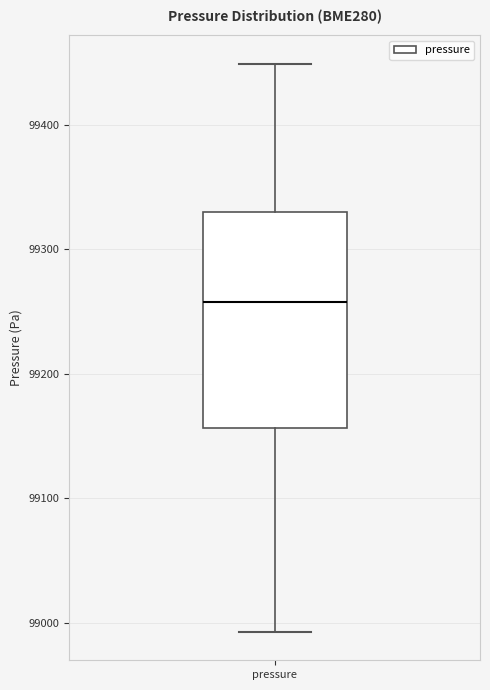

Where does the lower whisker of the box for pressure end on the y-axis? The values are not printed on the chart, so give them approximately, as read against the axis.

98990